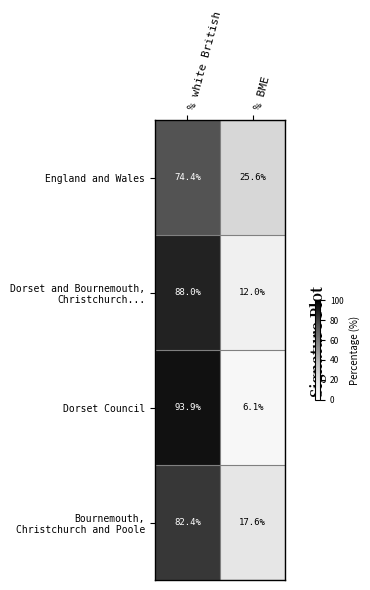

What is the sum of the Dorset Council values at % BME and % white British?

100.0